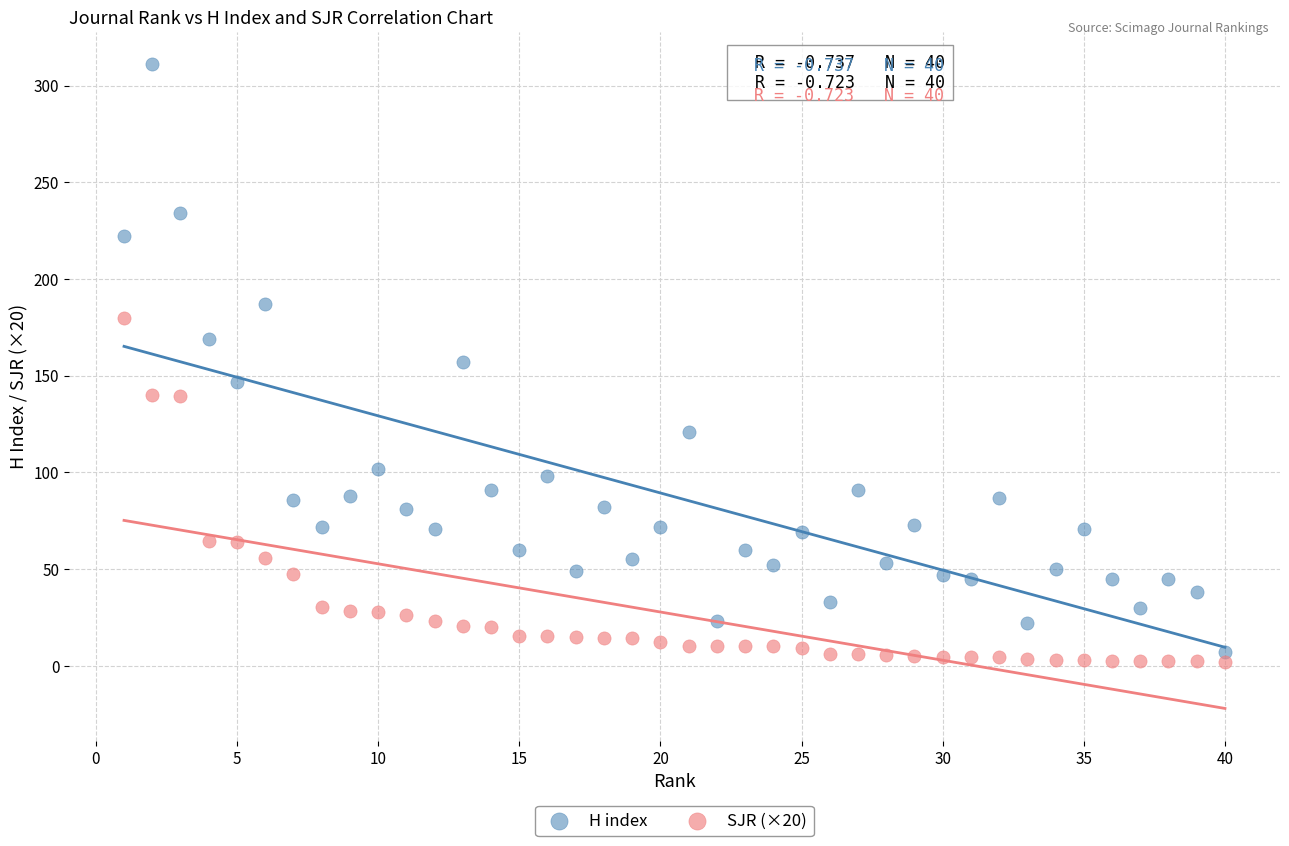

What is the X range (max minus min) for the scatter plot?

39.0